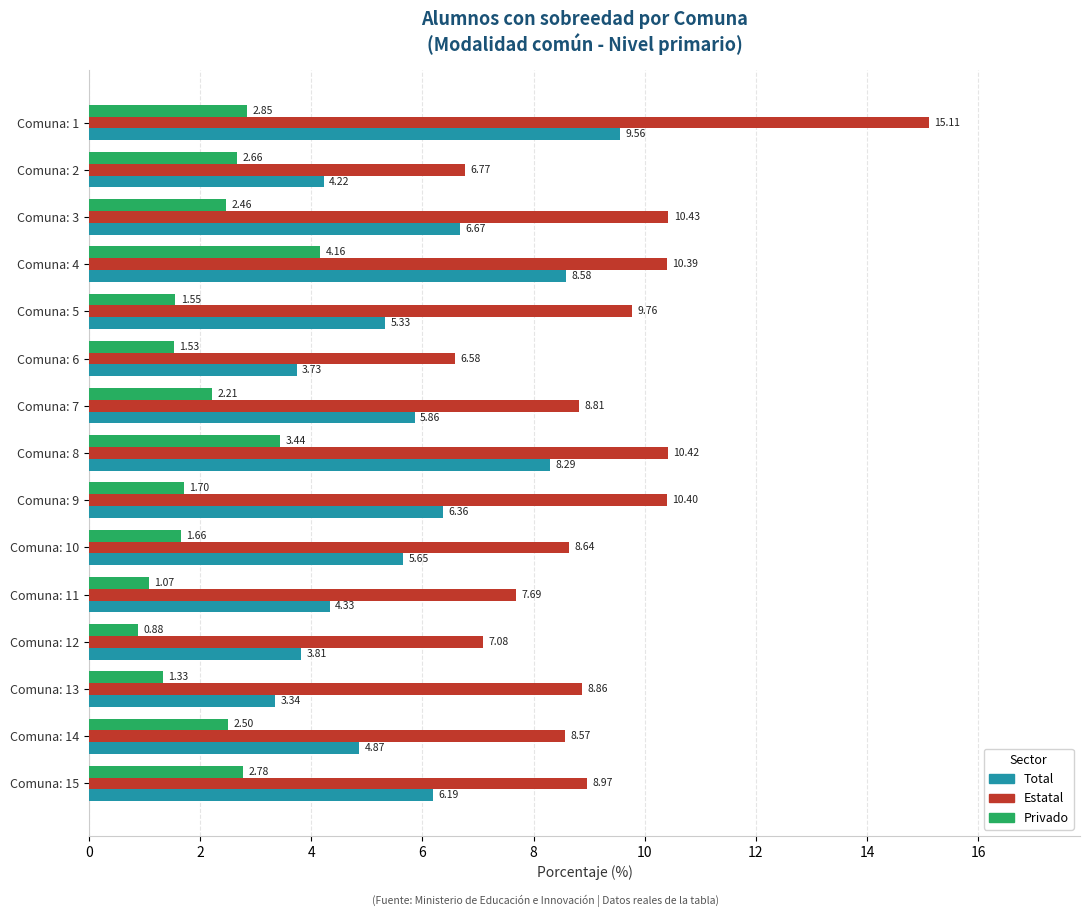

What is the difference between the highest and lowest values at Comuna: 4?

6.2